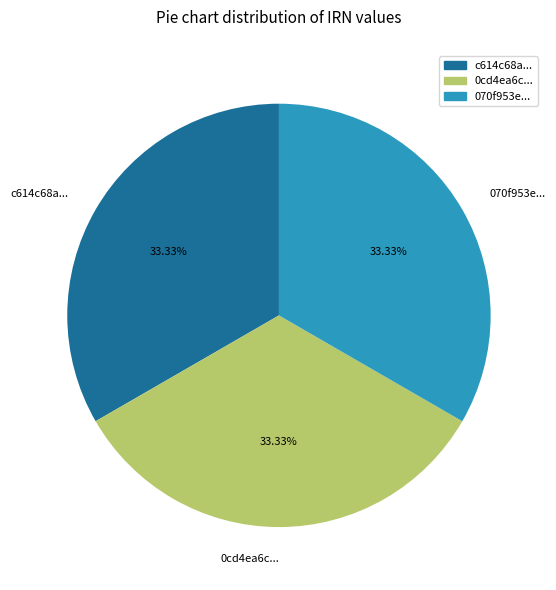

Is there a majority slice in this chart?

No